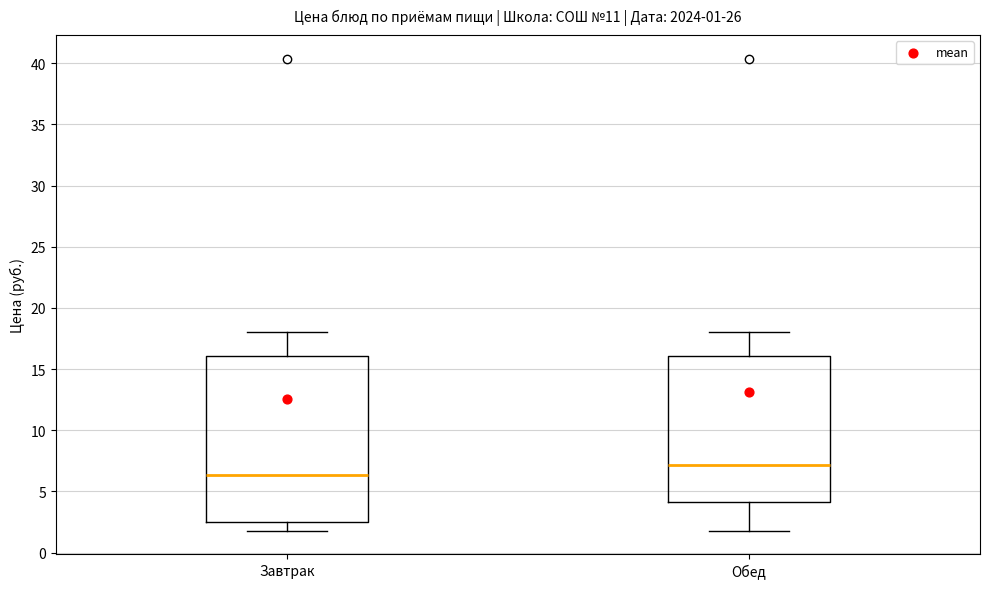

Which box has the highest median line?

Обед